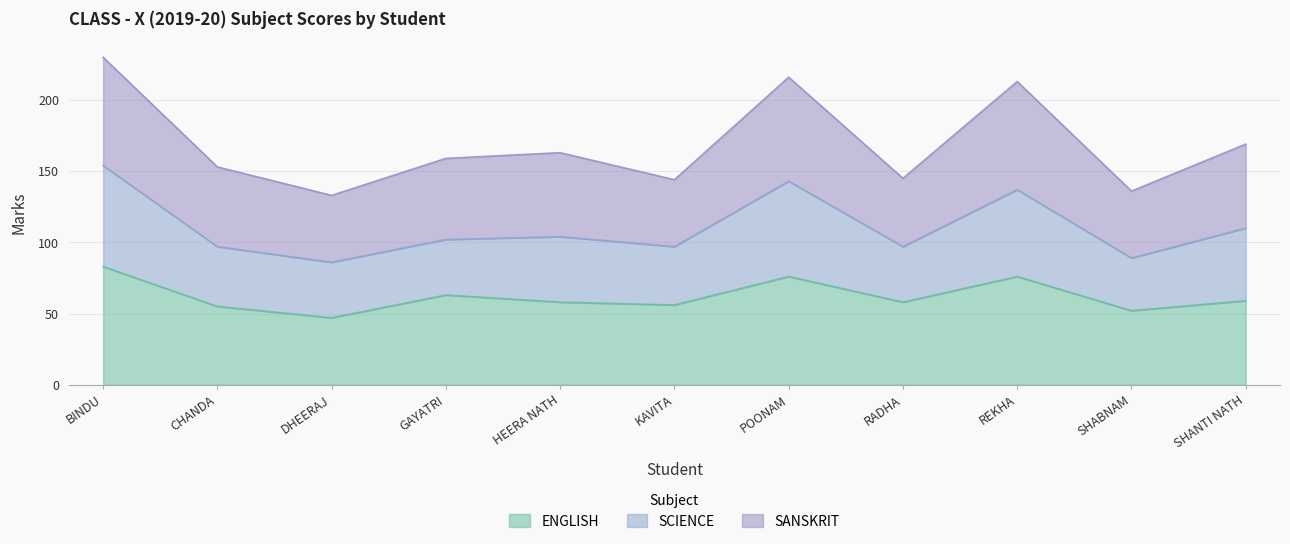

Which has a higher value, POONAM or SHANTI NATH?

POONAM